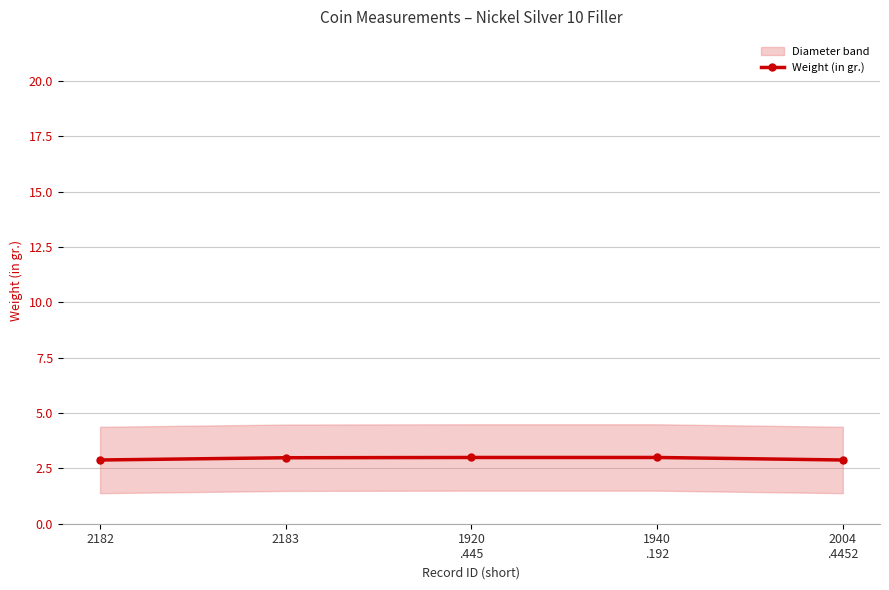

What is the difference between the maximum and minimum values?

0.1